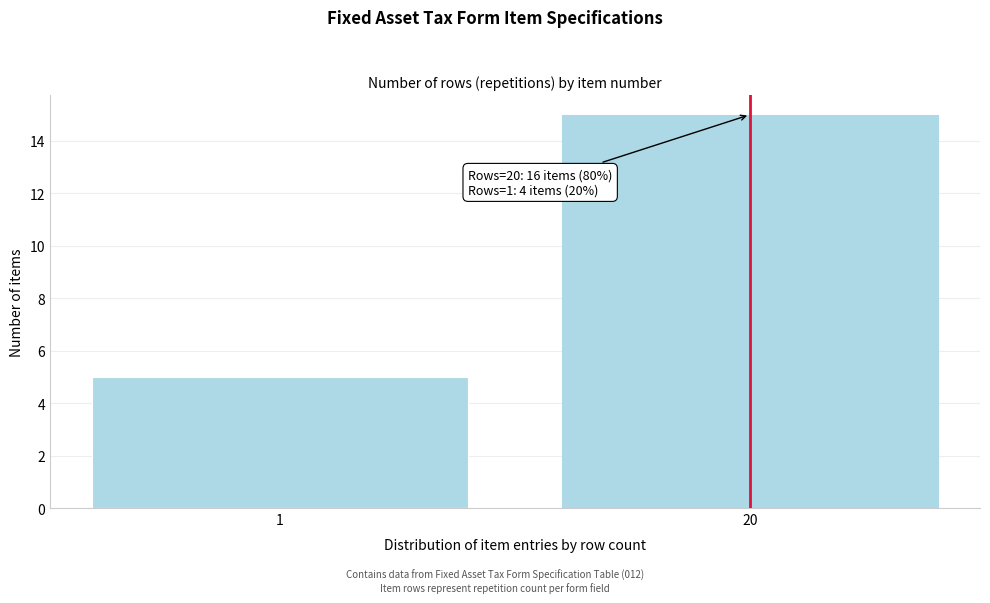

Reading right to left, extract all data points from this chart.

15	5